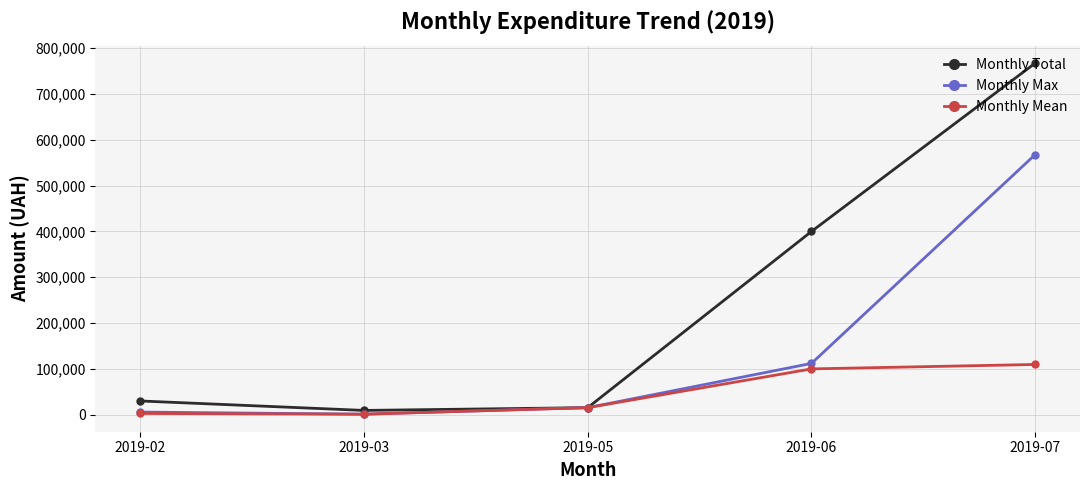

Rank the series by their maximum value, from highest to lowest.

Monthly Total, Monthly Max, Monthly Mean